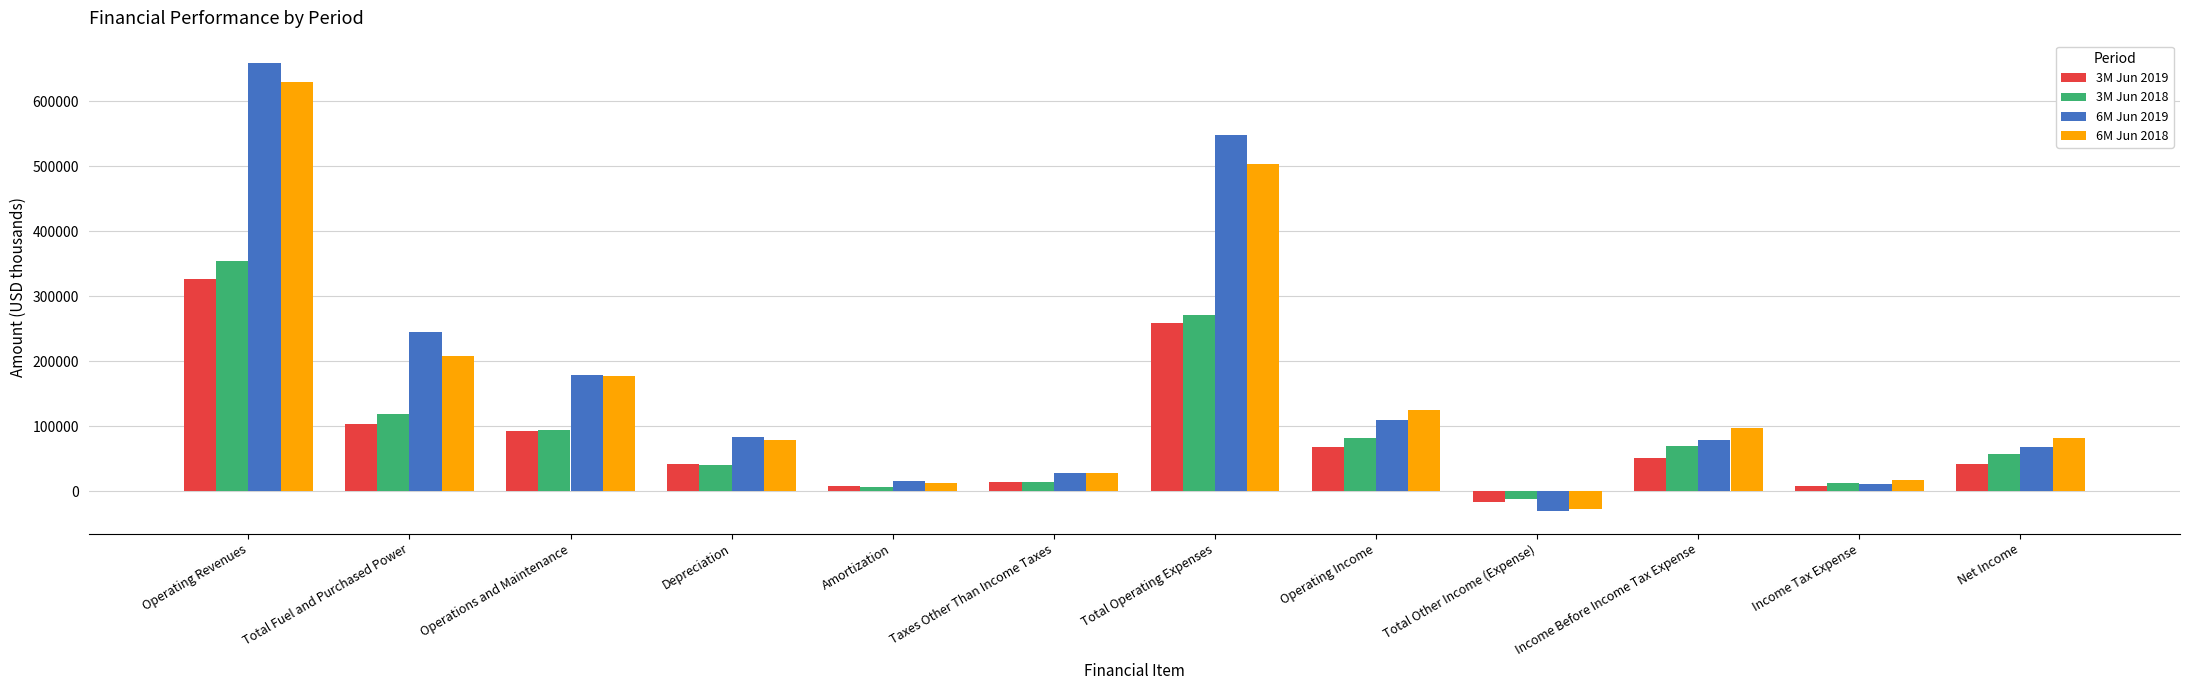

How many data points in 3M Jun 2019 are less than 50539?

6